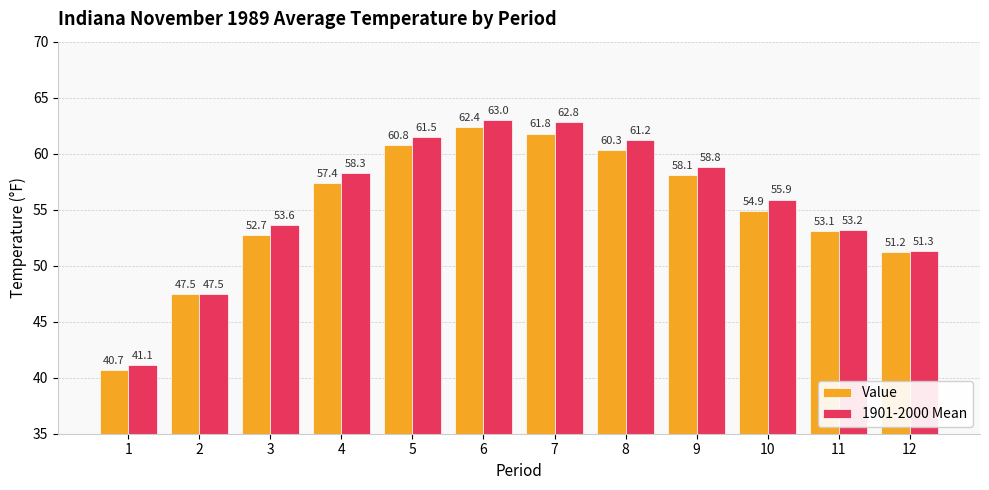

Reading left to right, transcribe all the data shown in this chart.

Value: 1=40.7	2=47.5	3=52.7	4=57.4	5=60.8	6=62.4	7=61.8	8=60.3	9=58.1	10=54.9	11=53.1	12=51.2
1901-2000 Mean: 1=41.1	2=47.5	3=53.6	4=58.3	5=61.5	6=63.0	7=62.8	8=61.2	9=58.8	10=55.9	11=53.2	12=51.3